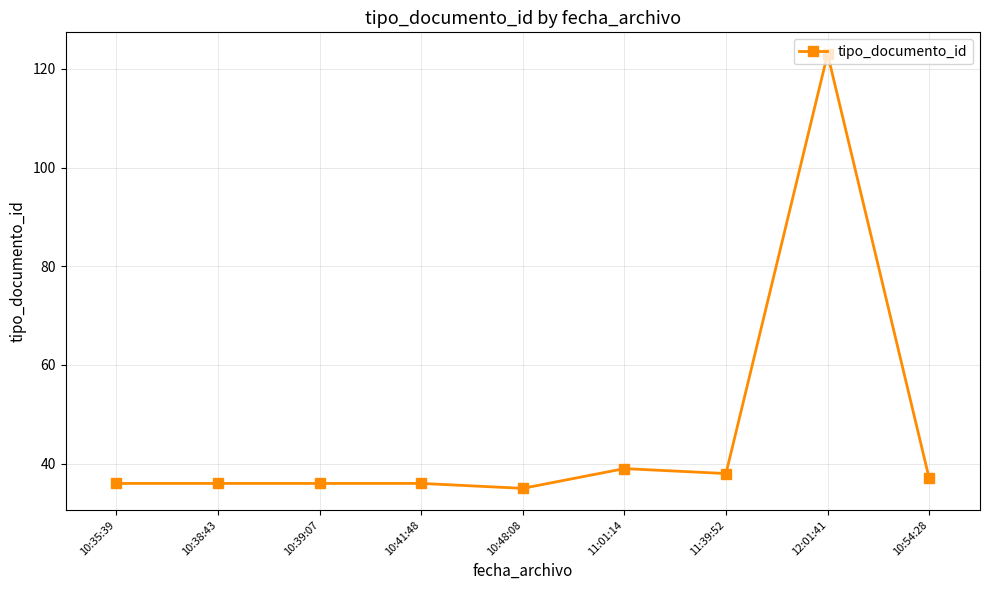

The chart shows a value of 60 at 10:38:43. True or false?

False